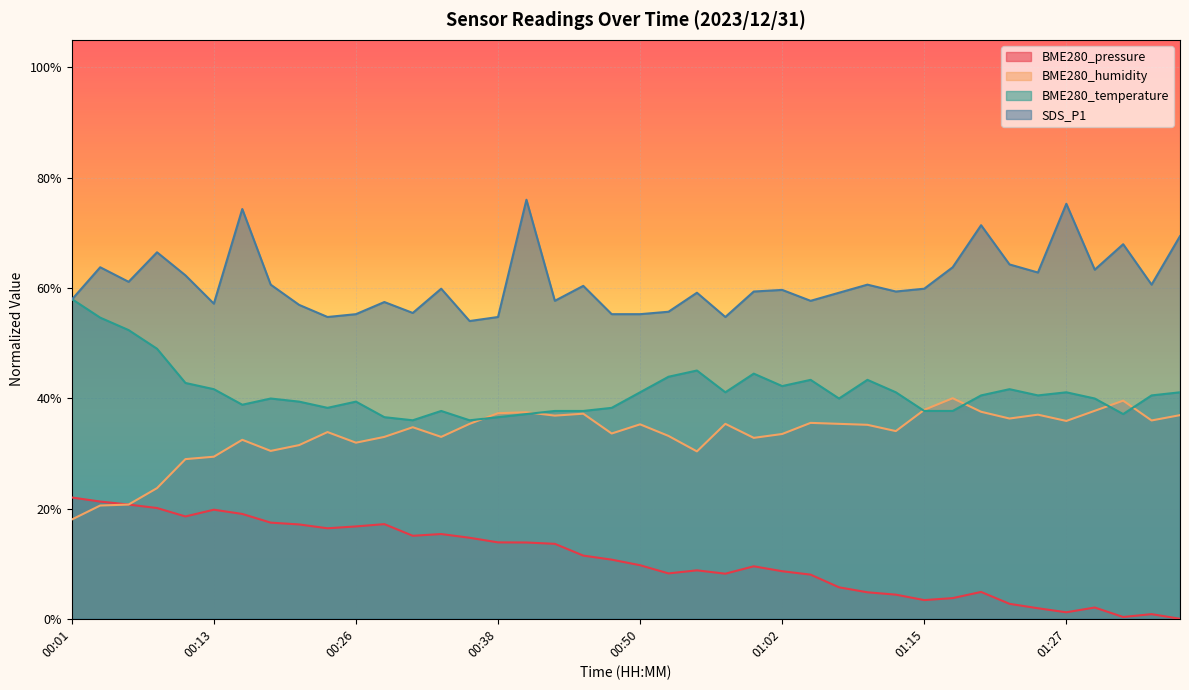

What is the sum of all SDS_P1 values?

24.4